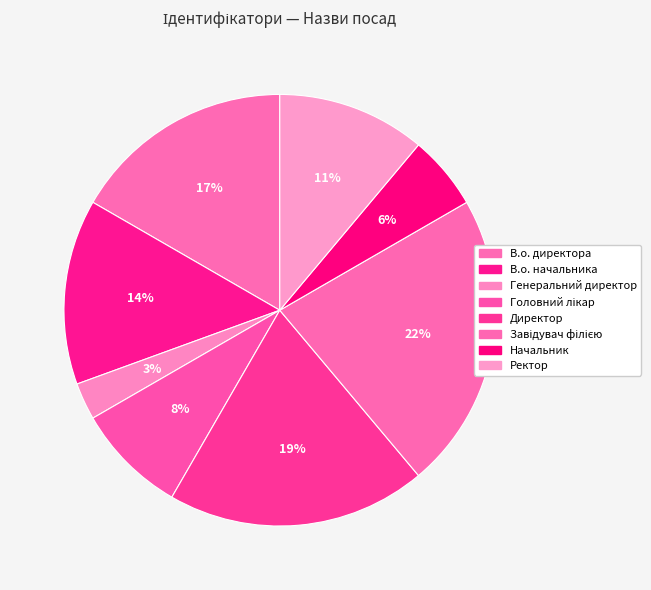

Which category has the biggest portion of the pie?

Завідувач філією